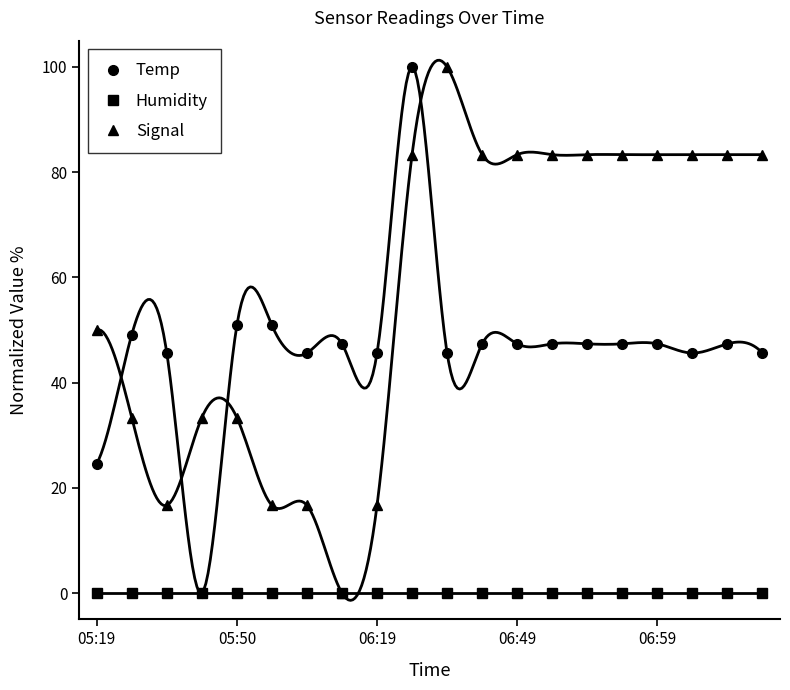

List the series in order of their overall mean, highest first.

Signal, Temp, Humidity